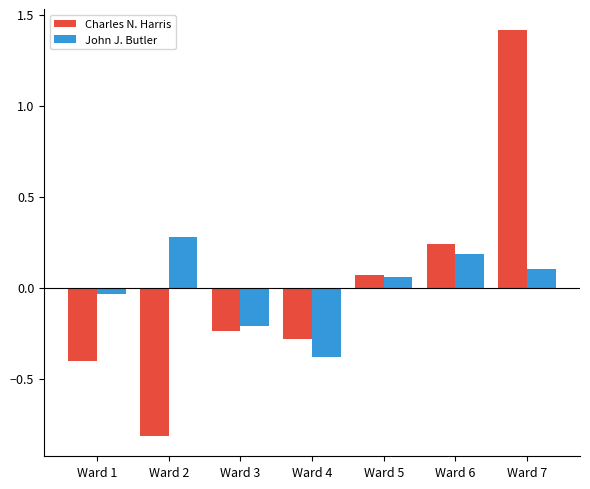

Which category has the lowest value in the Charles N. Harris series?

Ward 2